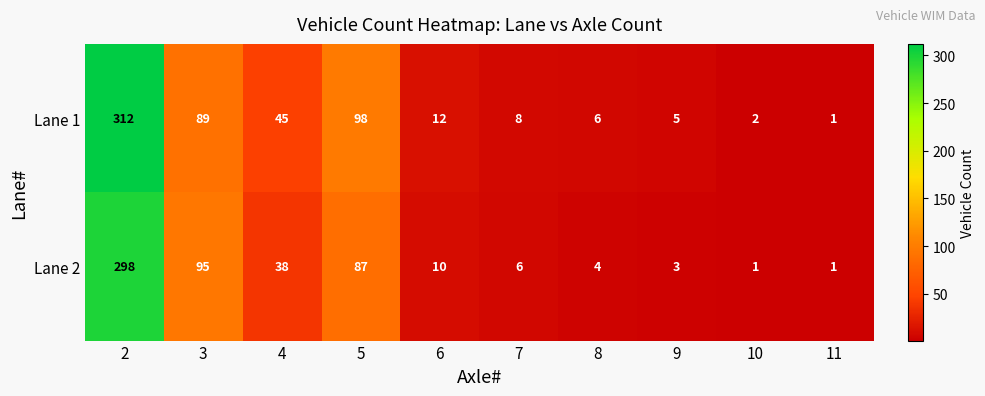

Which series has the largest total across all categories?

Lane 1